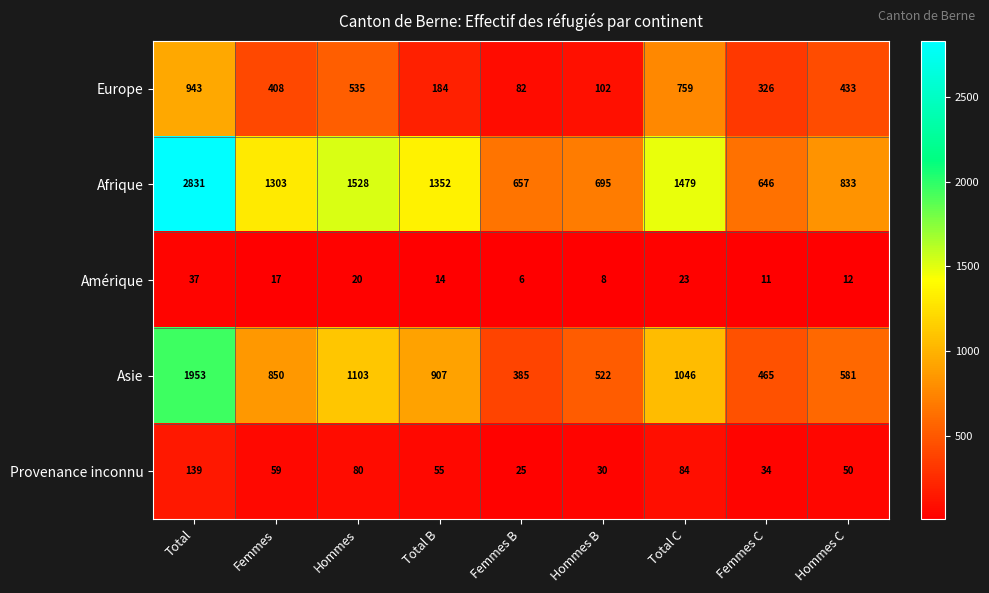

True or false: Amérique has a value of 12 at Hommes C.

True